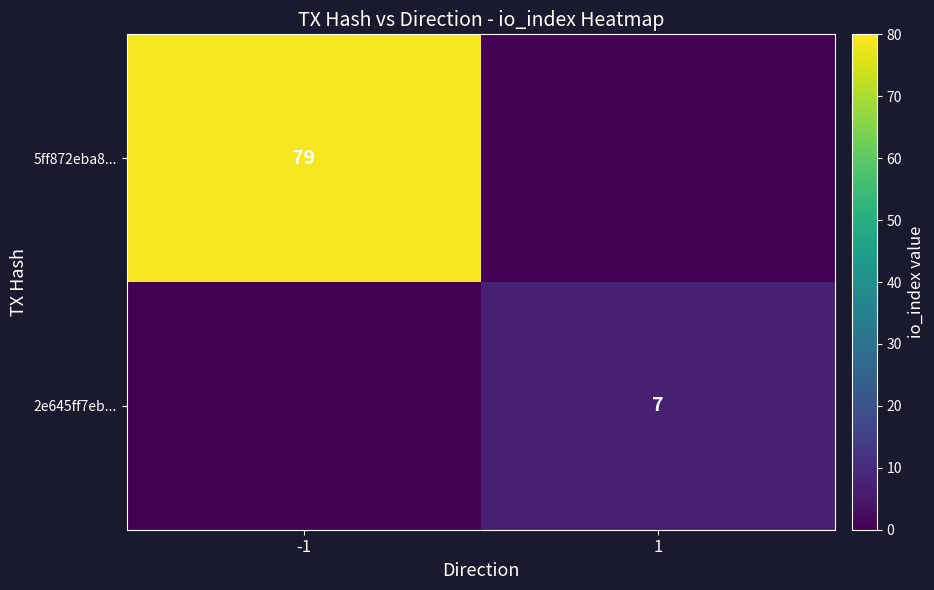

Is it true that 5ff872eba8... equals 141 at -1?

False